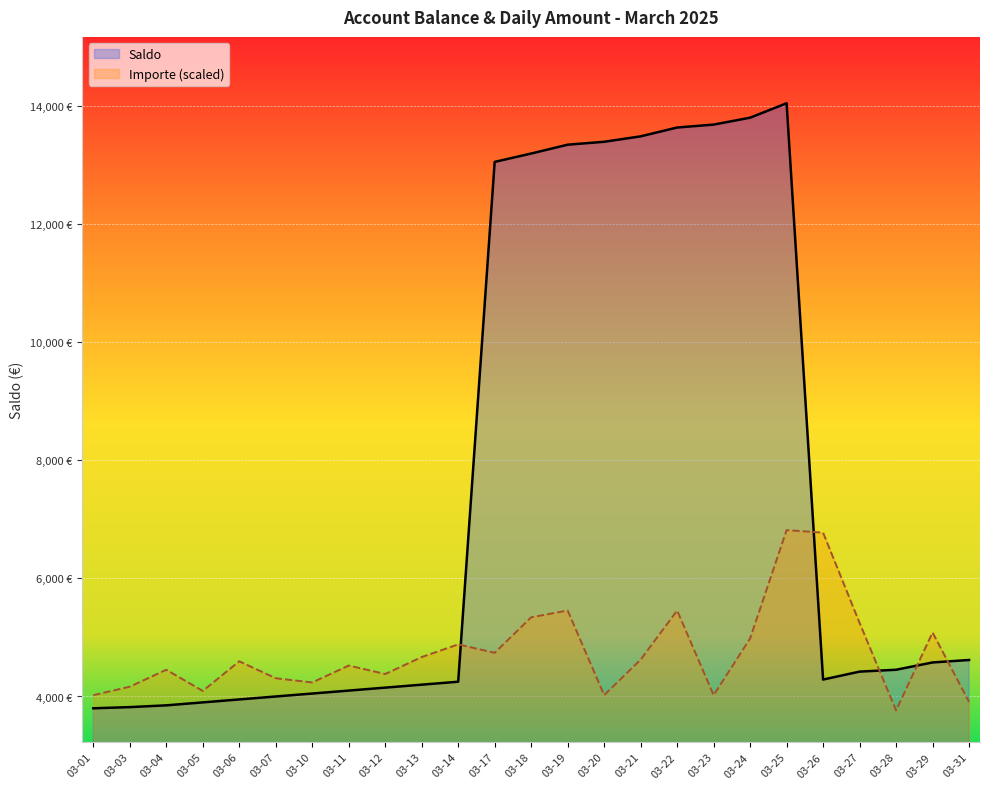

How many interior local valleys does the Importe series have?

7